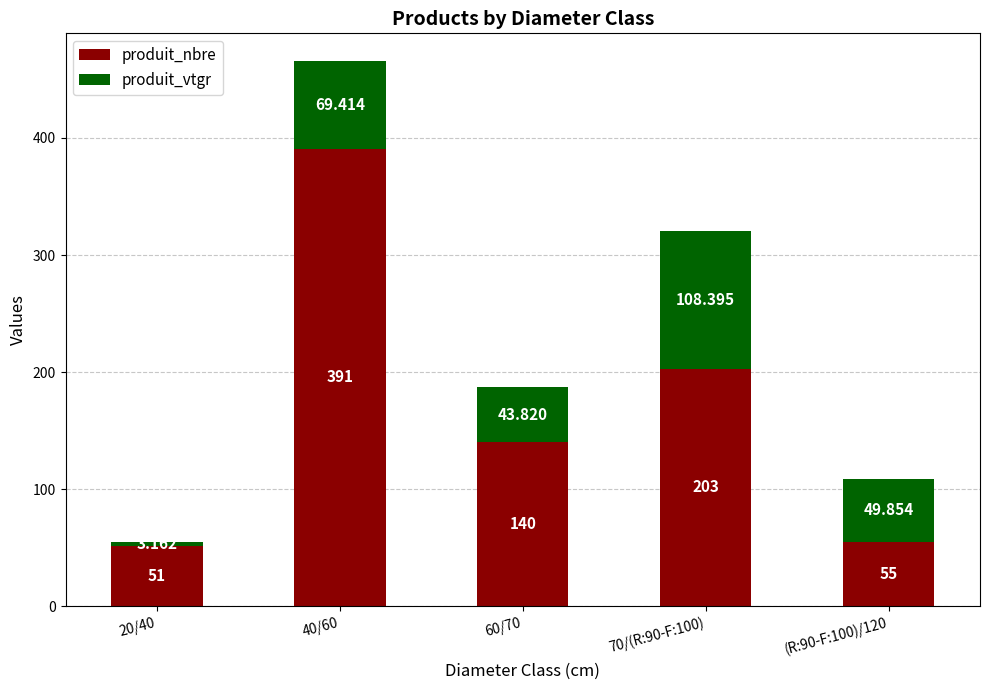

Which series has the largest total across all categories?

produit_nbre